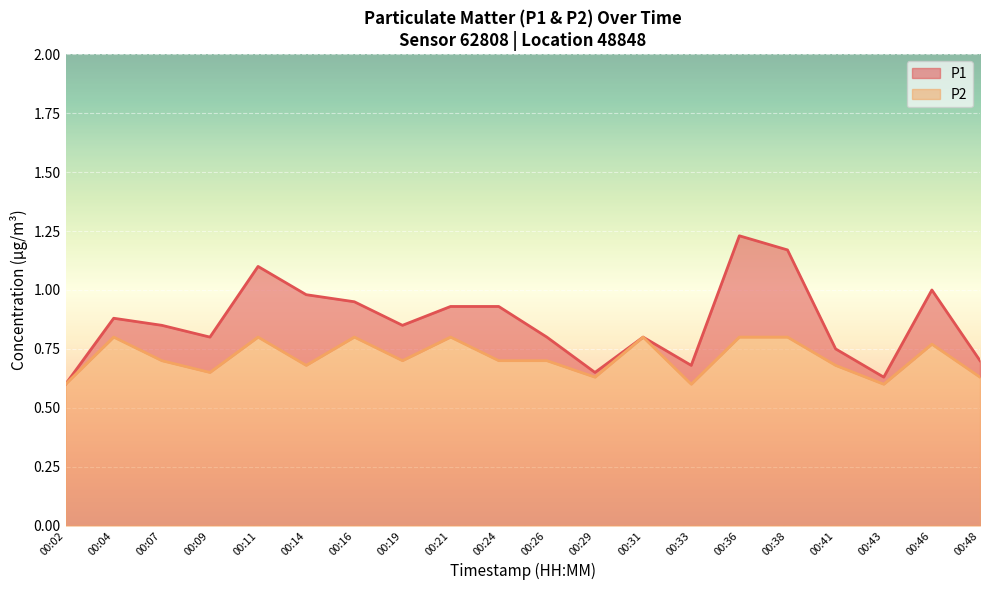

The value of P2 at 00:02 is 0.3. True or false?

False